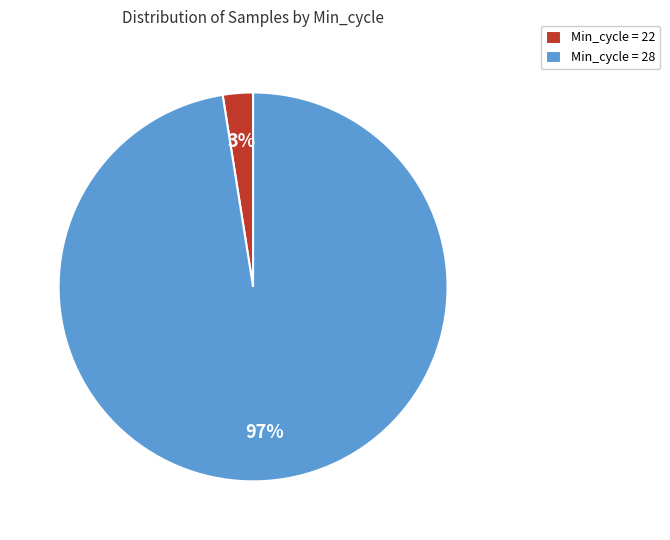

Combined, do Min_cycle = 22 and Min_cycle = 28 account for over 50%?

Yes